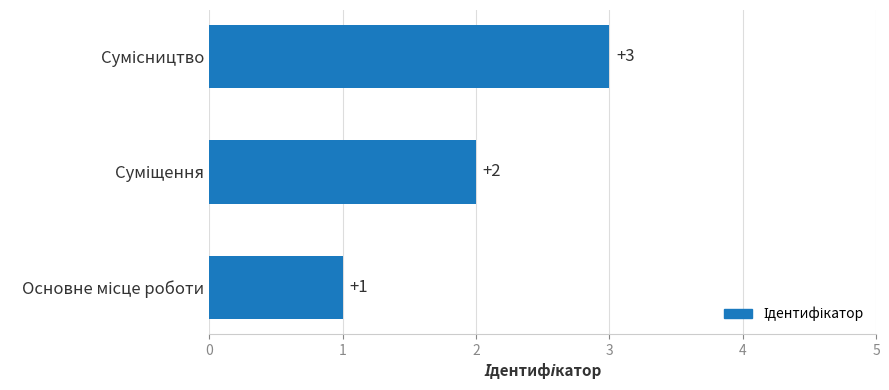

What is the greatest value displayed?

3